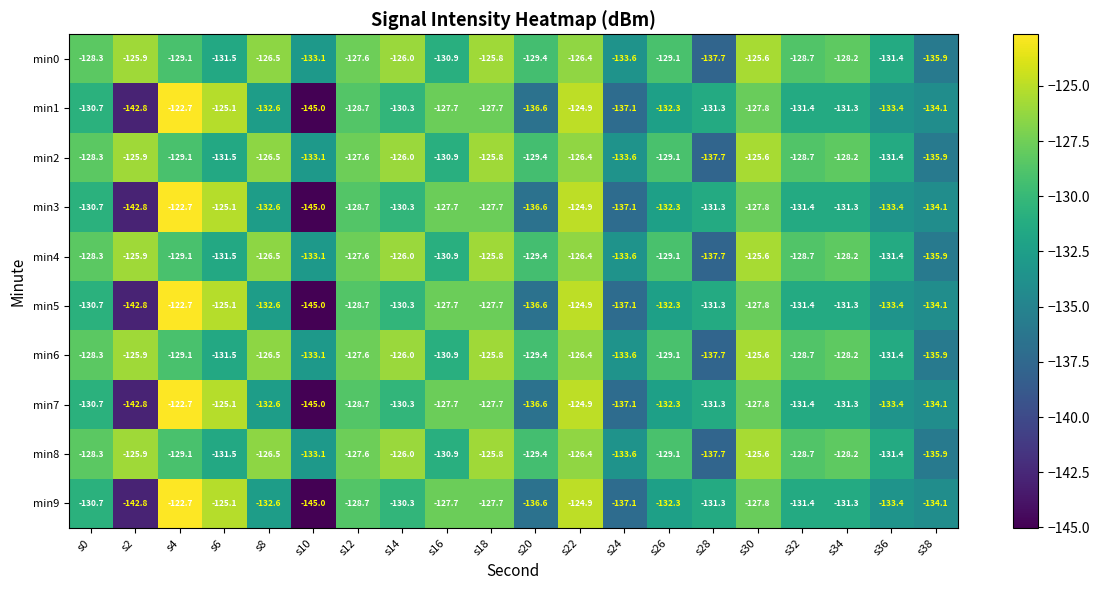

What is the total value across all series at s4?

-1259.0